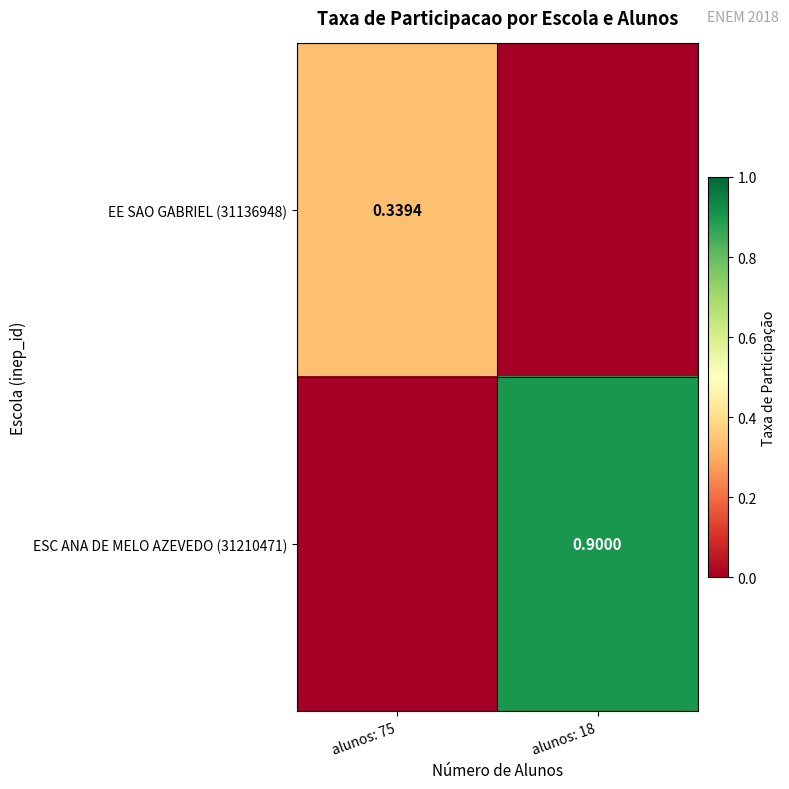

What is the spread (max minus min) of values at alunos: 75?

0.3